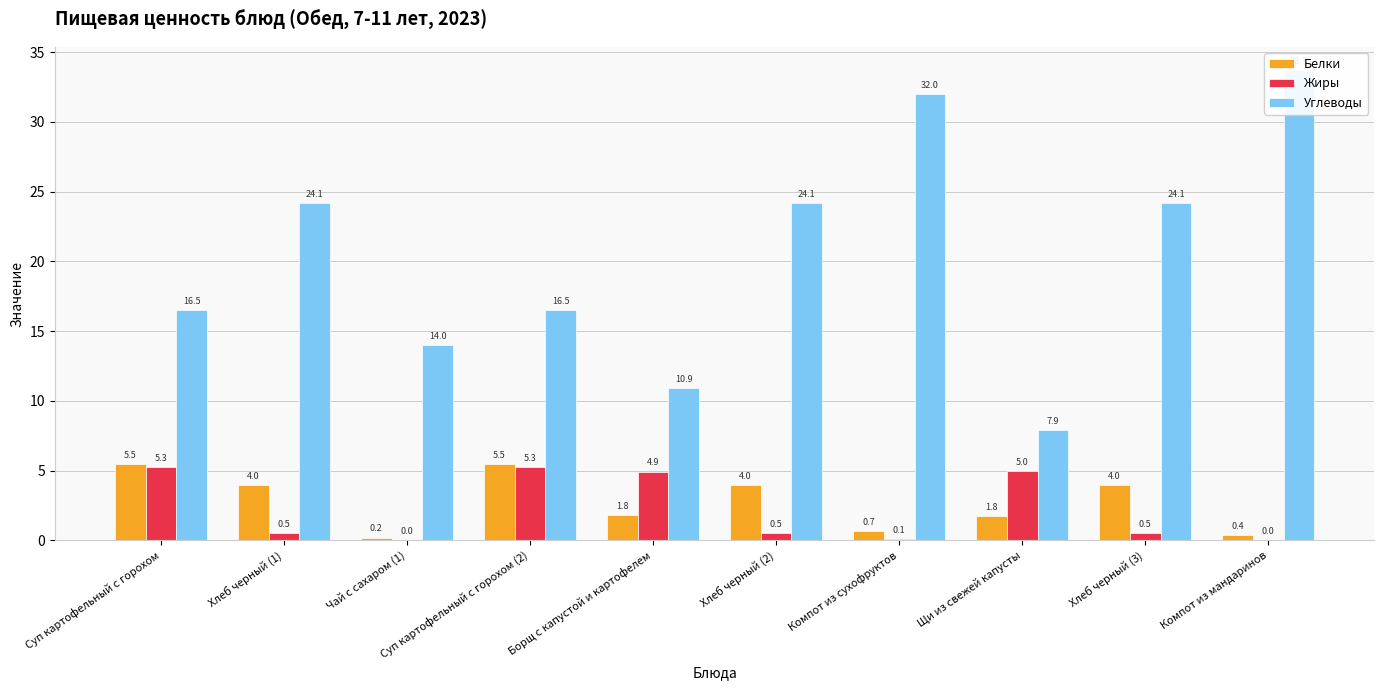

Rank the series by their maximum value, from lowest to highest.

Жиры, Белки, Углеводы